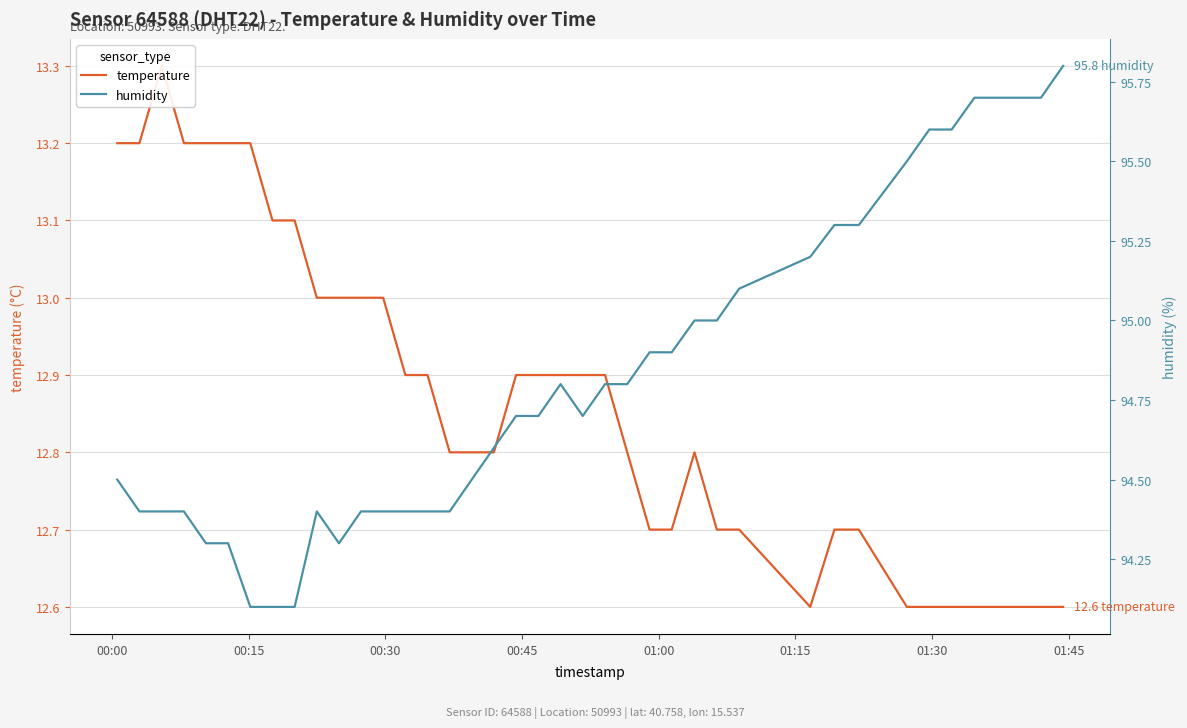

What is the maximum value for humidity?

95.8